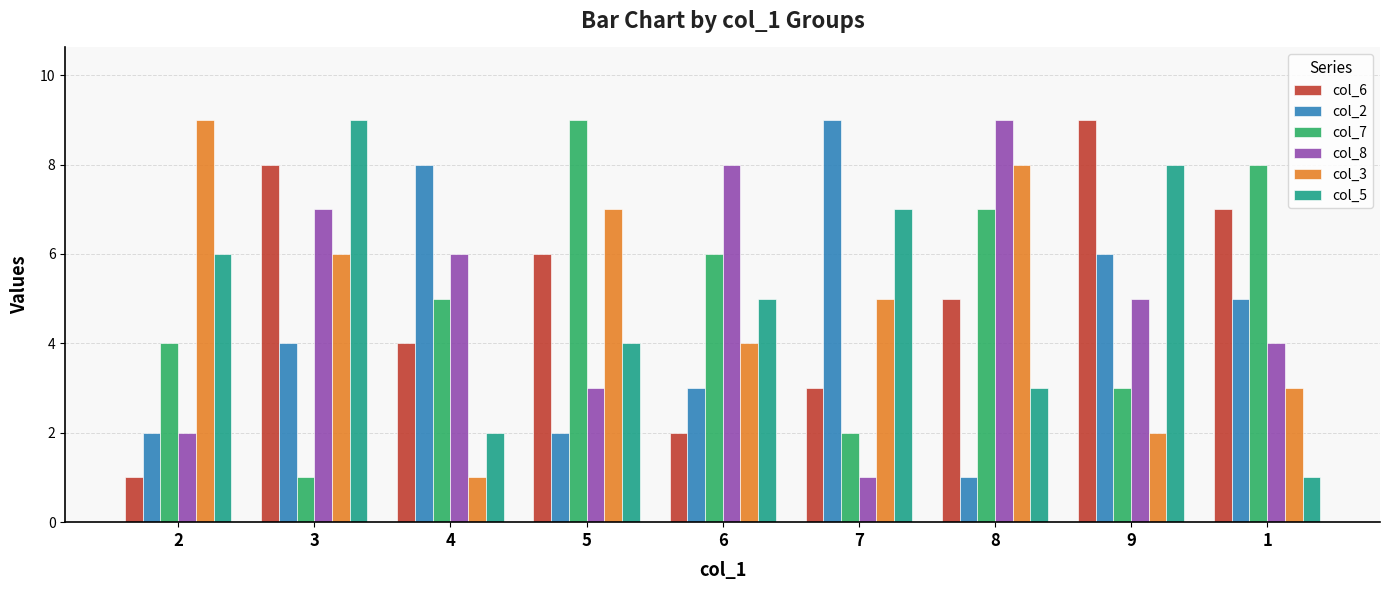

How many data points in col_6 are less than 5?

4